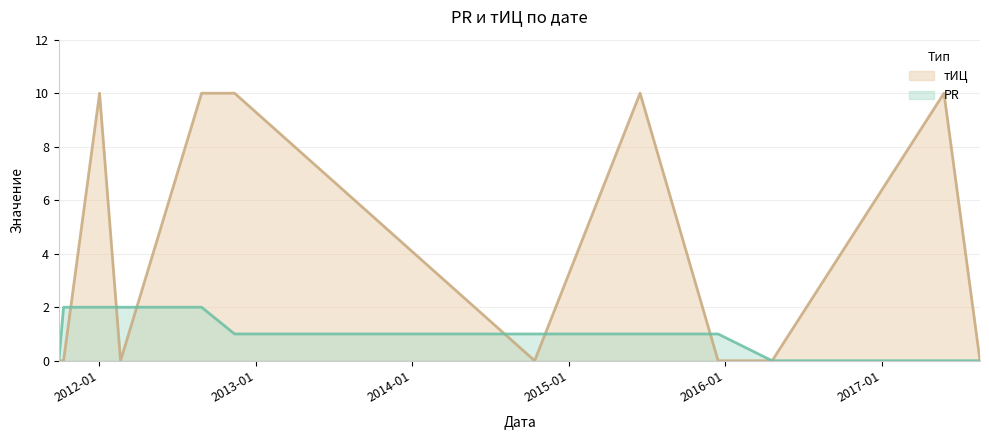

How many series are shown in this chart?

2